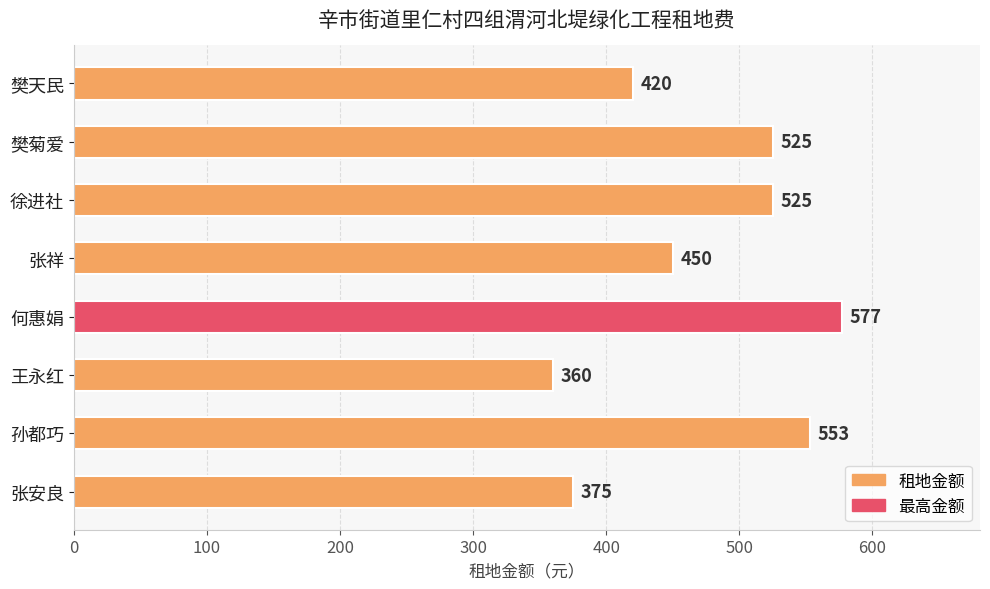

How many data points are less than 525?

4